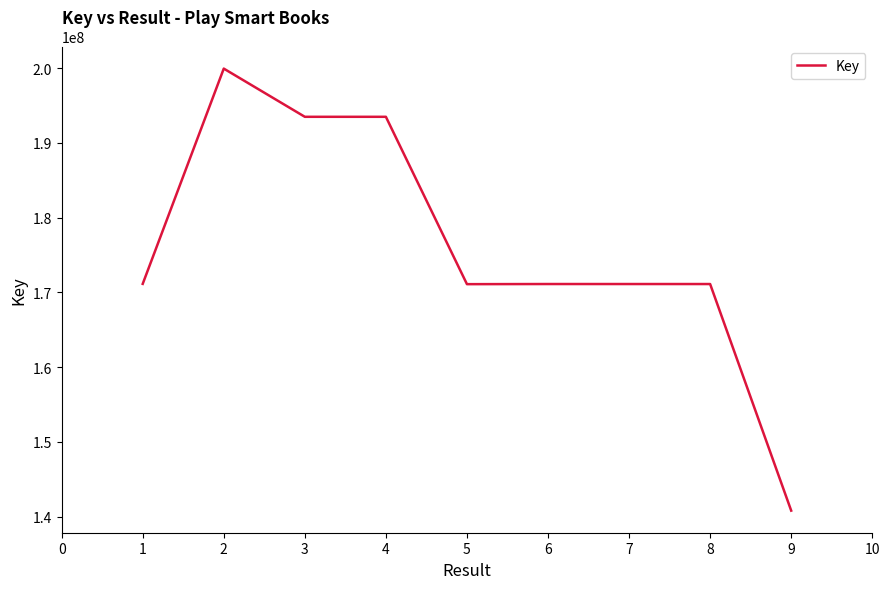

What is the smallest value displayed?

140791348